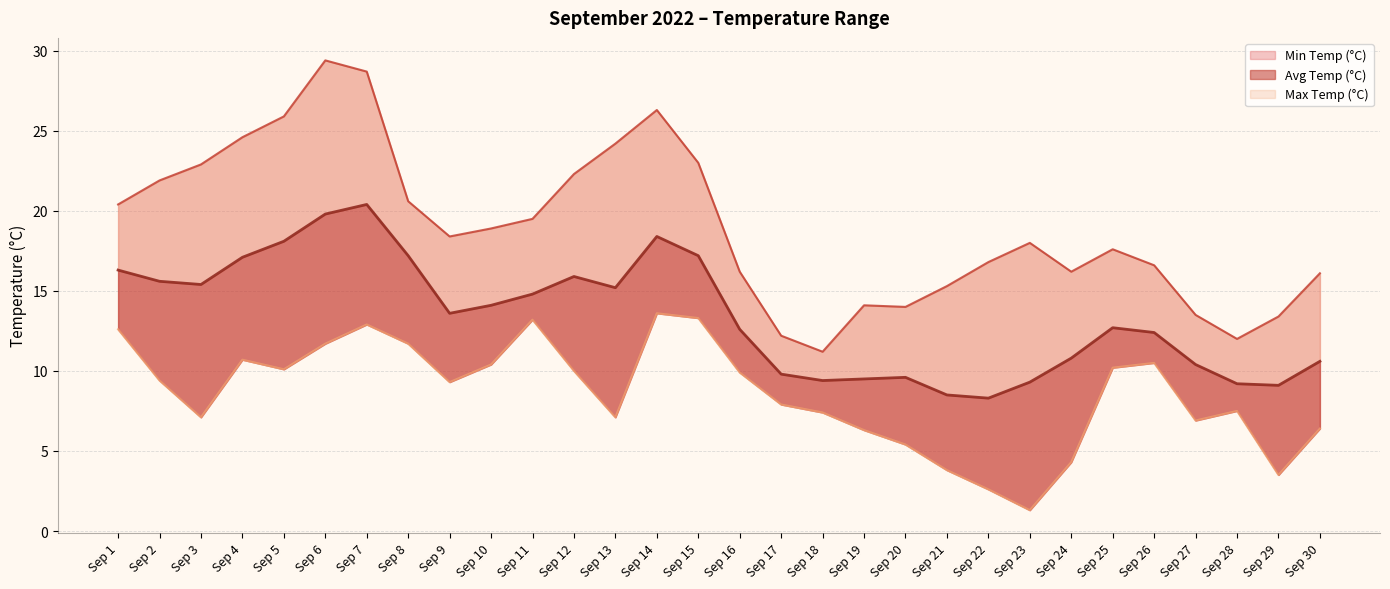

What is the smallest value displayed?

1.3